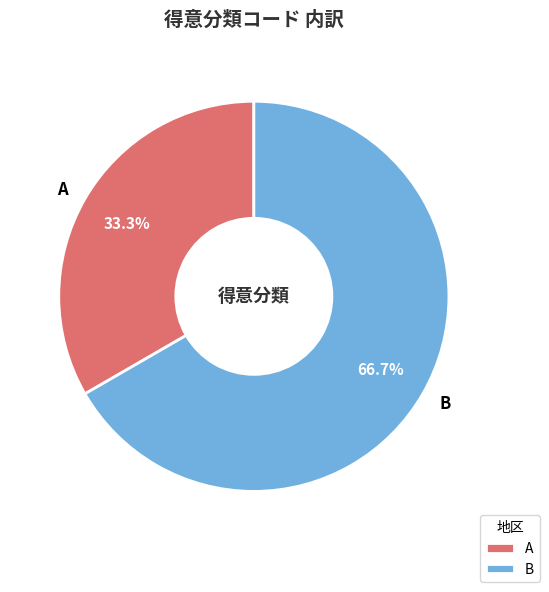

To the nearest percent, what is the difference between the B and A slice percentages?

33%